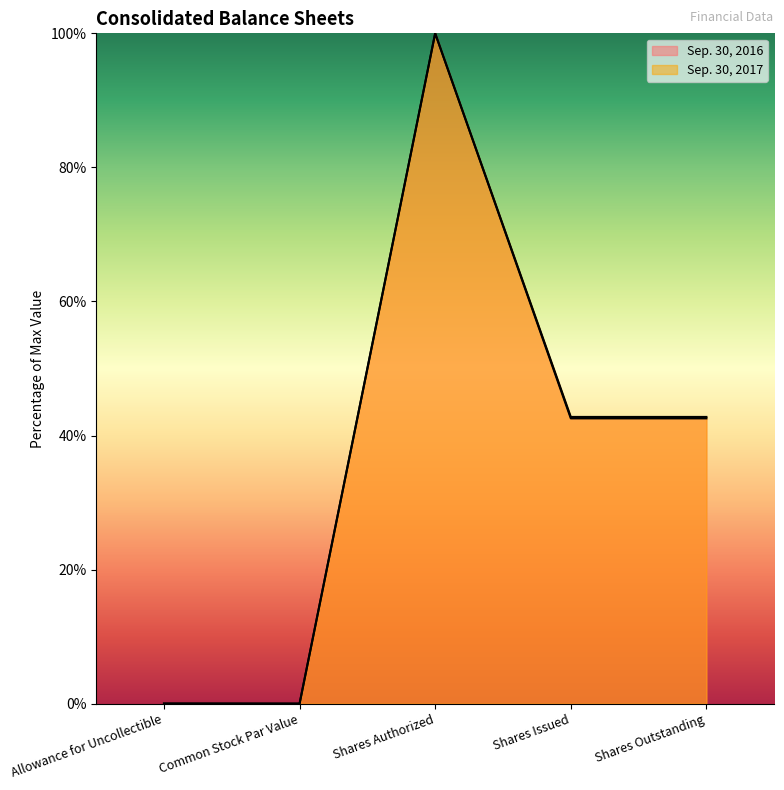

What is the average value of the Sep. 30, 2016 series?

37.0